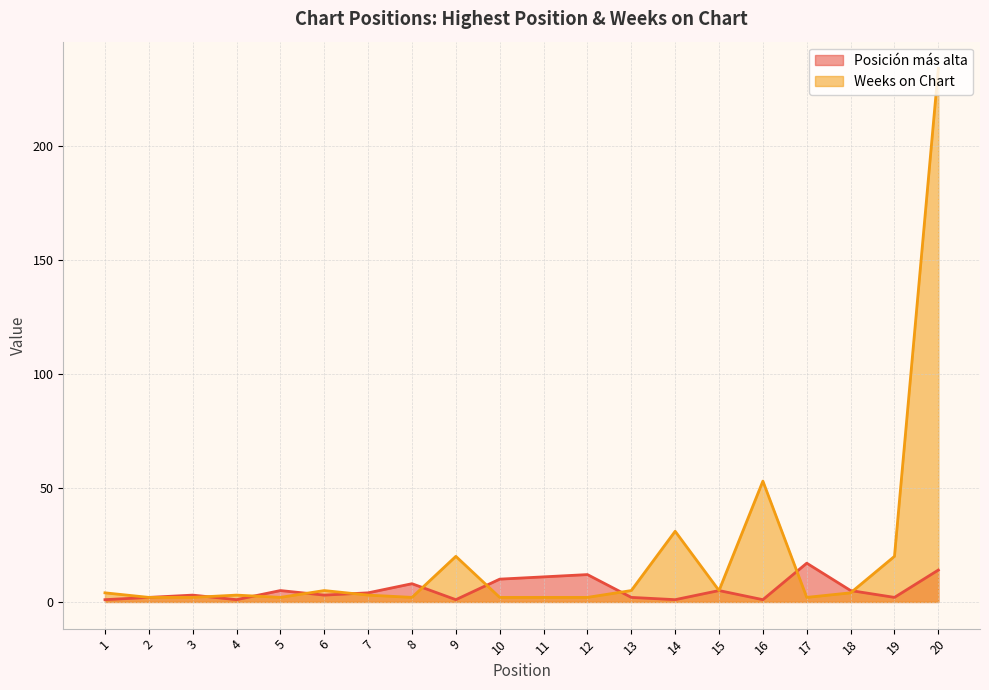

Which category has the lowest value across all series?

1